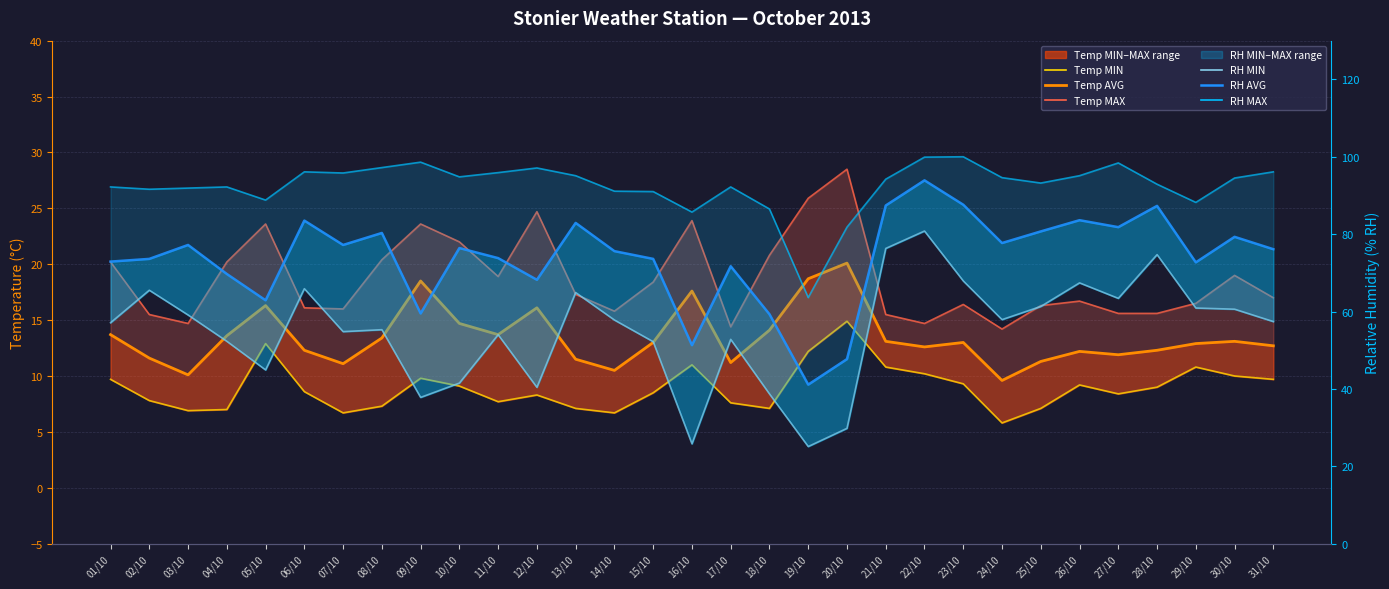

Between 02/10 and 31/10, which series saw the biggest shift?

RH MIN